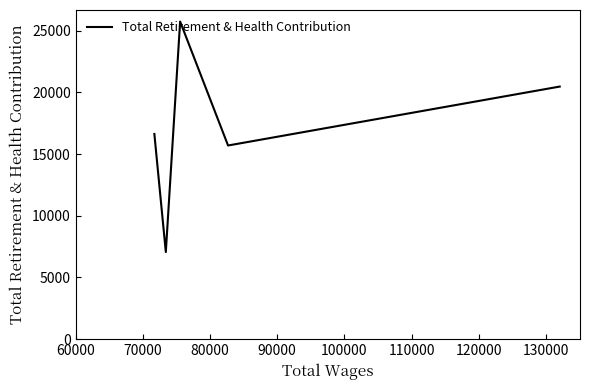

How many values exceed 16630?

2